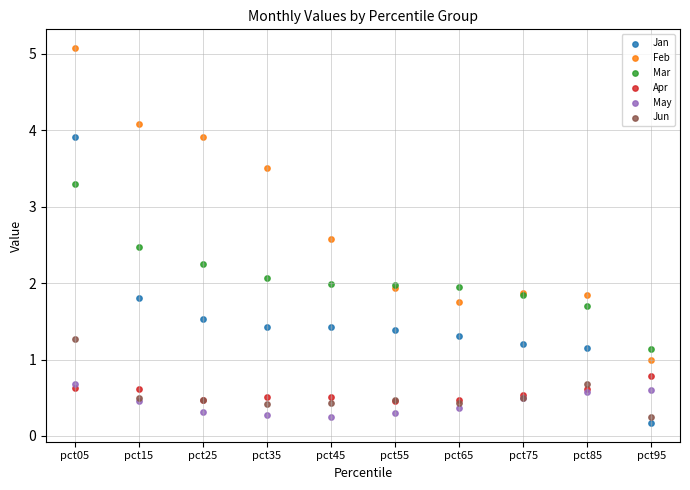

In the Apr series, what Y value is closest to 0?

0.5